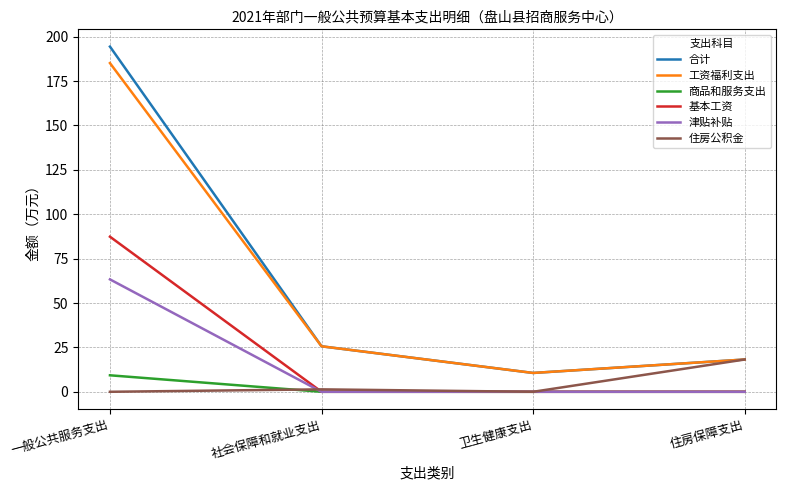

Which series has the largest range (max minus min)?

合计